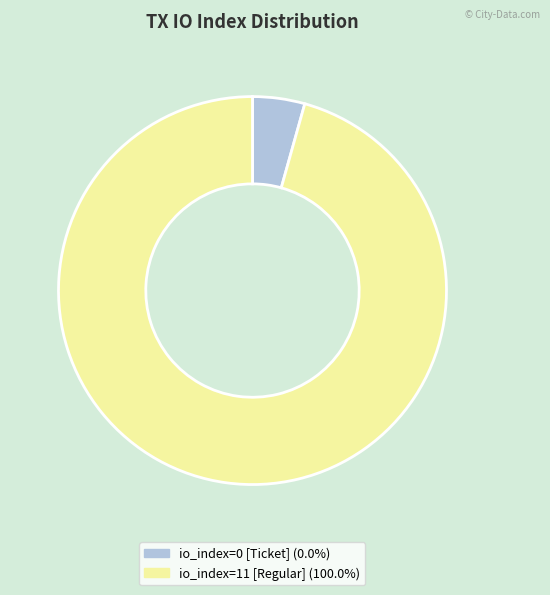

Is there any slice that represents more than half of the pie?

Yes